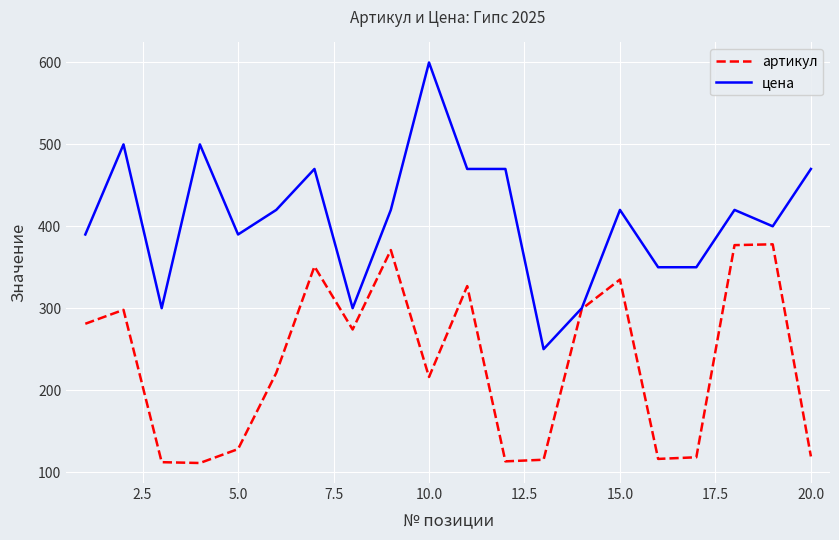

What is the average value of the артикул series?

233